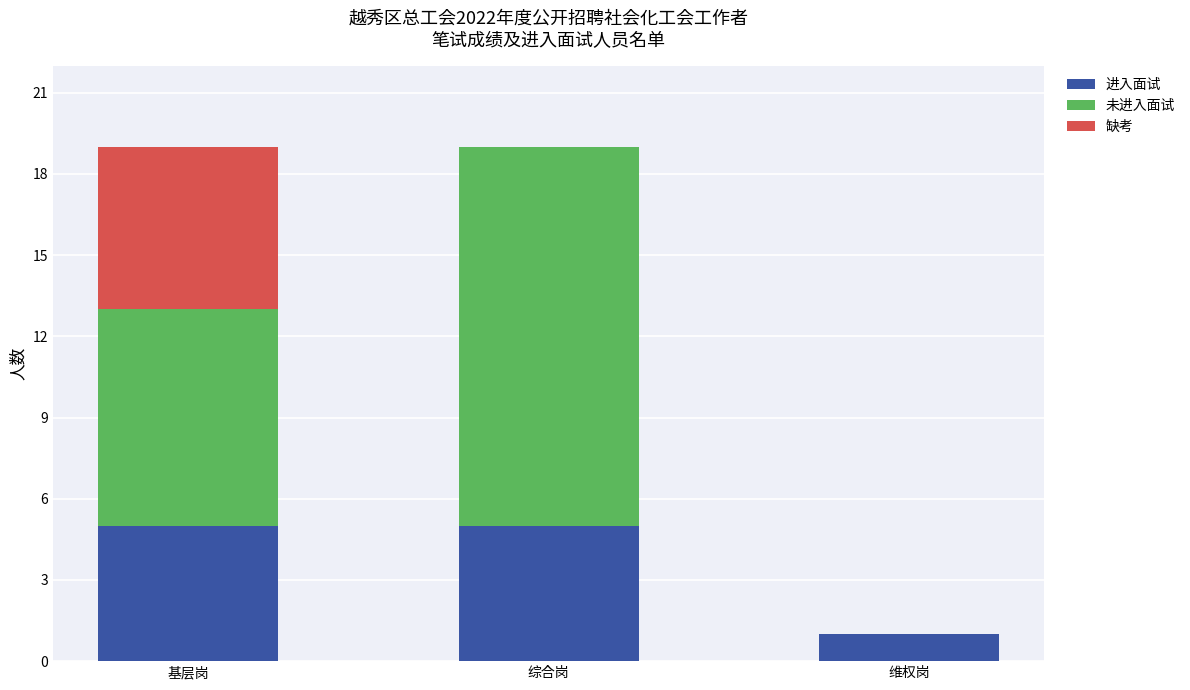

What are all the series names shown in the legend?

进入面试, 未进入面试, 缺考